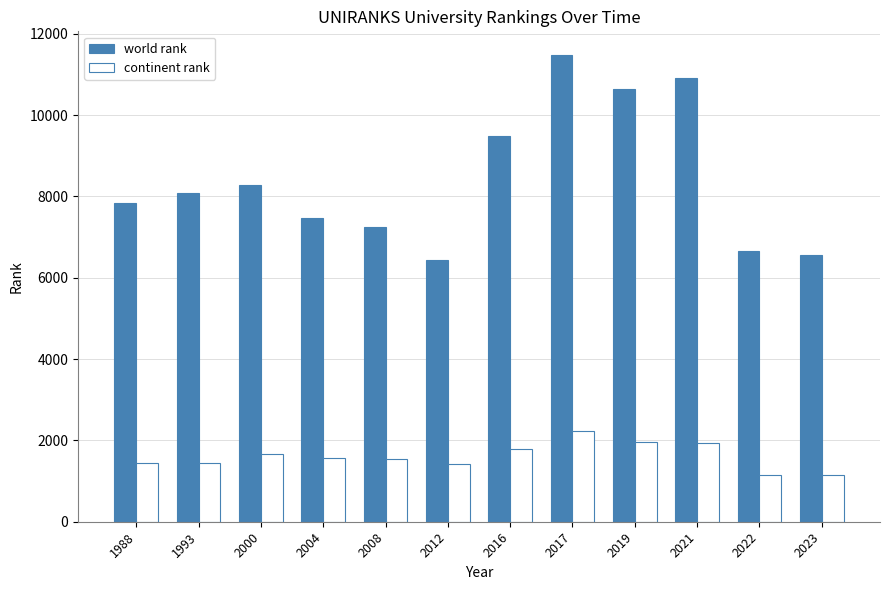

Count the number of categories in the chart.

12